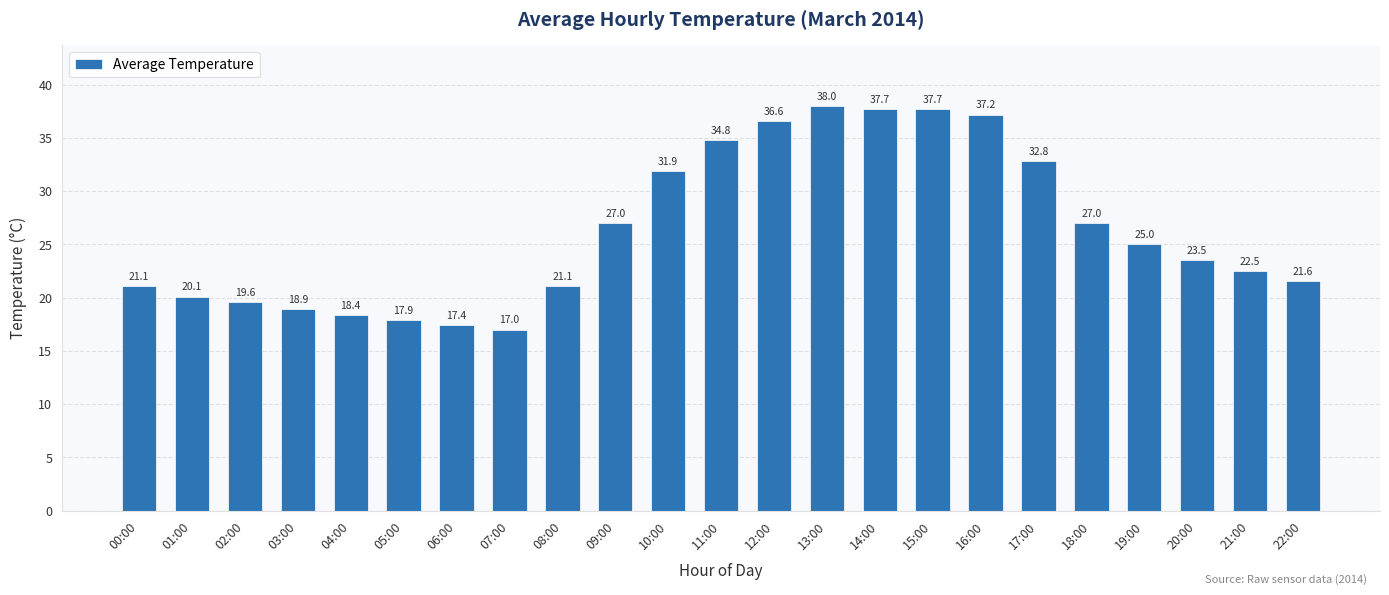

What is the sum of all values?

604.8